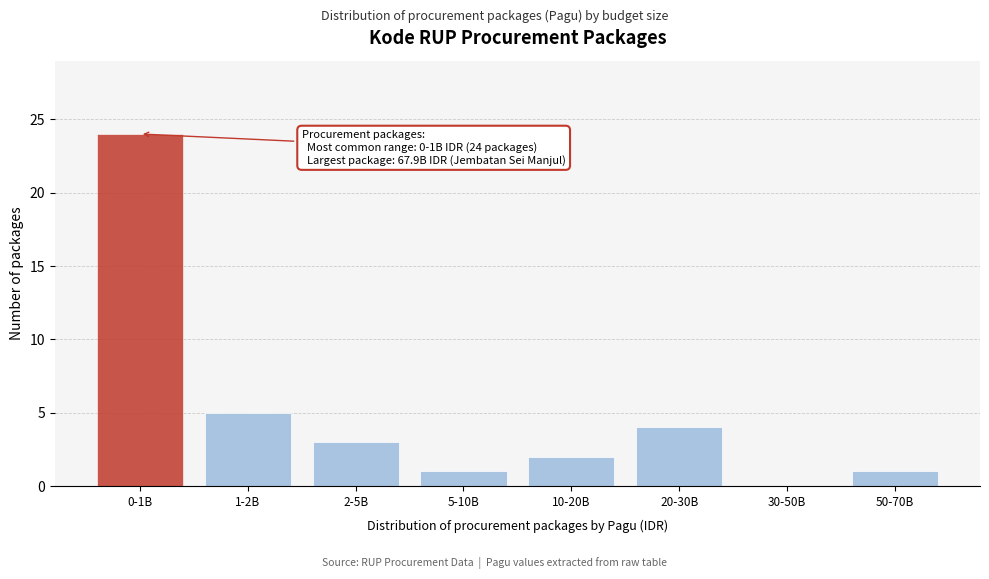

Reading right to left, what are all the values shown in this chart?

50-70B=1	30-50B=0	20-30B=4	10-20B=2	5-10B=1	2-5B=3	1-2B=5	0-1B=24